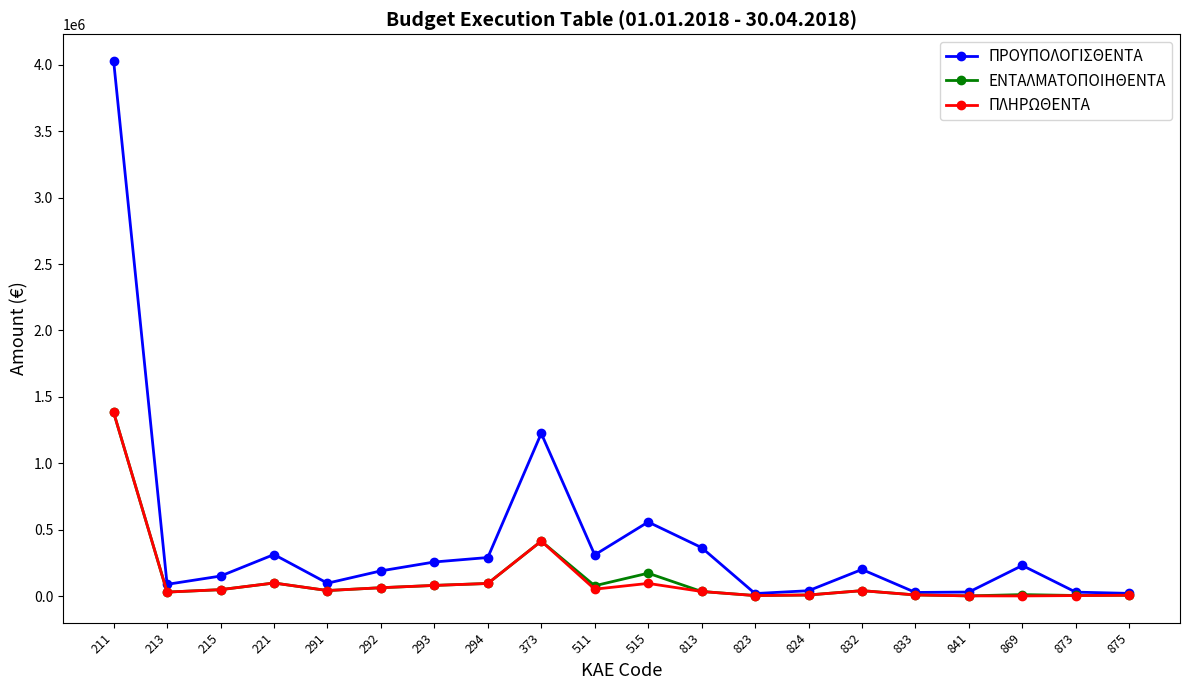

What are all the series names shown in the legend?

ΠΡΟΥΠΟΛΟΓΙΣΘΕΝΤΑ, ΕΝΤΑΛΜΑΤΟΠΟΙΗΘΕΝΤΑ, ΠΛΗΡΩΘΕΝΤΑ